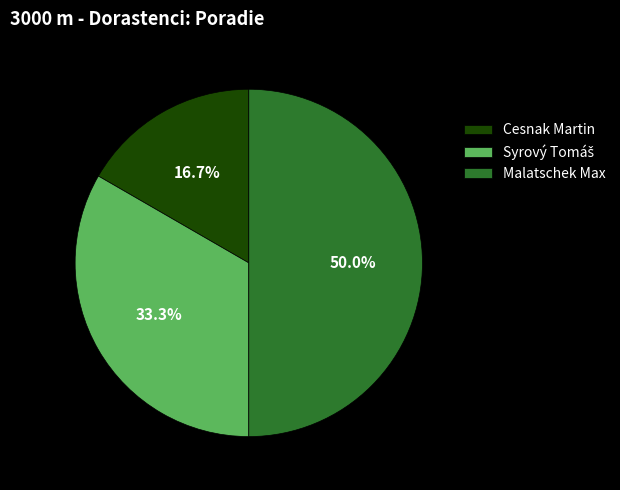

What is the largest slice in the pie chart?

Malatschek Max